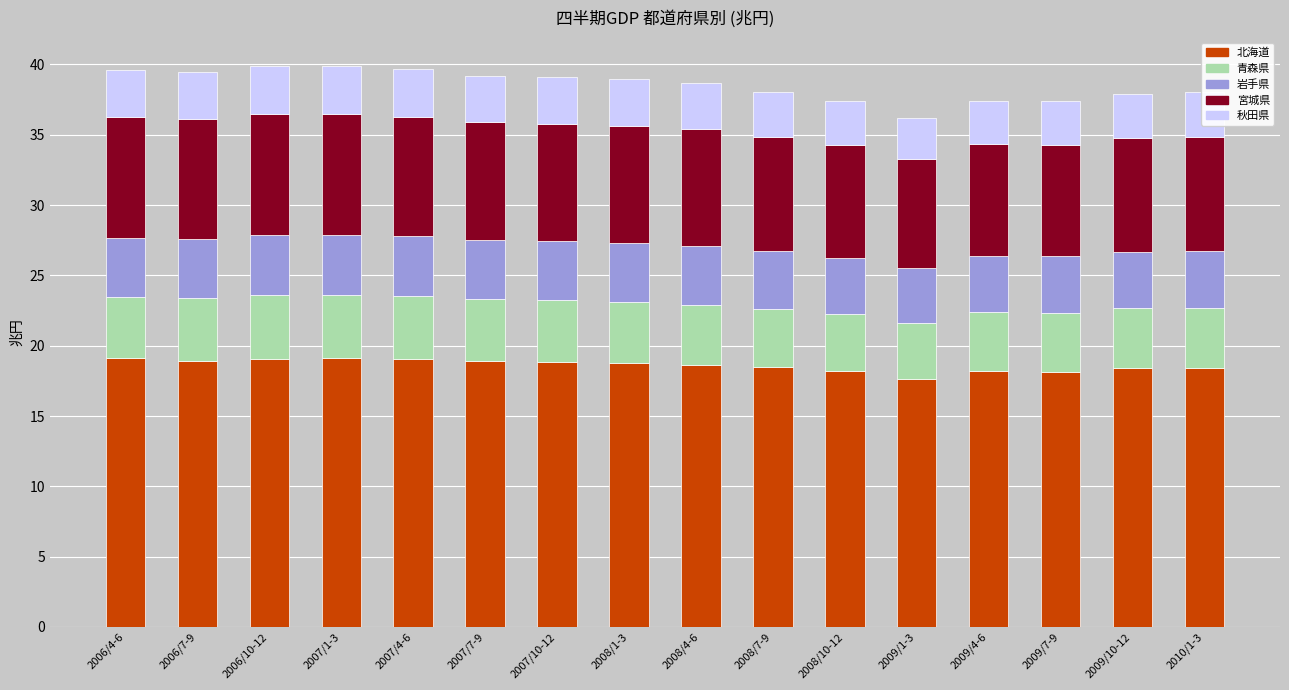

What is the highest value of the 北海道 series?

19.1